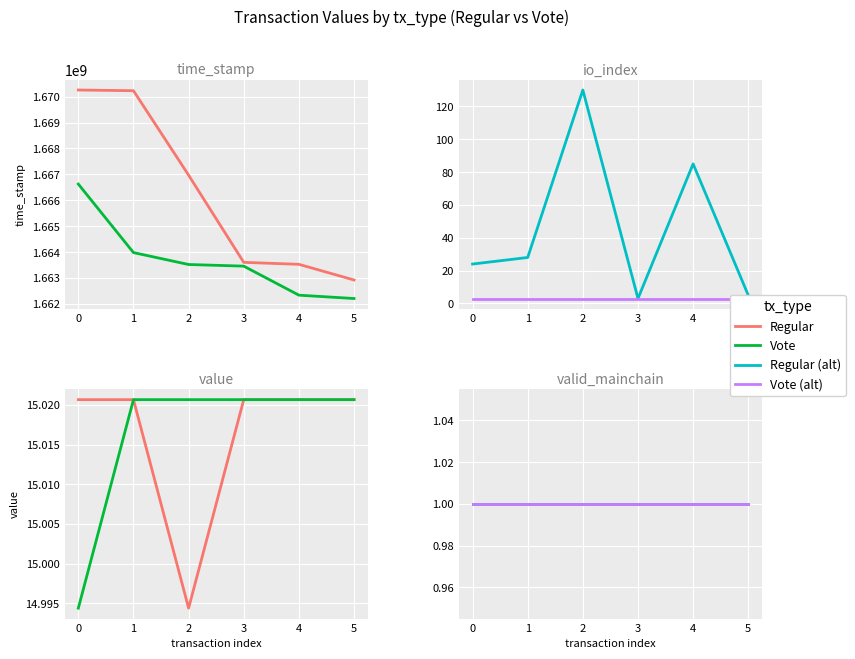

How many values in the Vote series are below 1663522219?

3